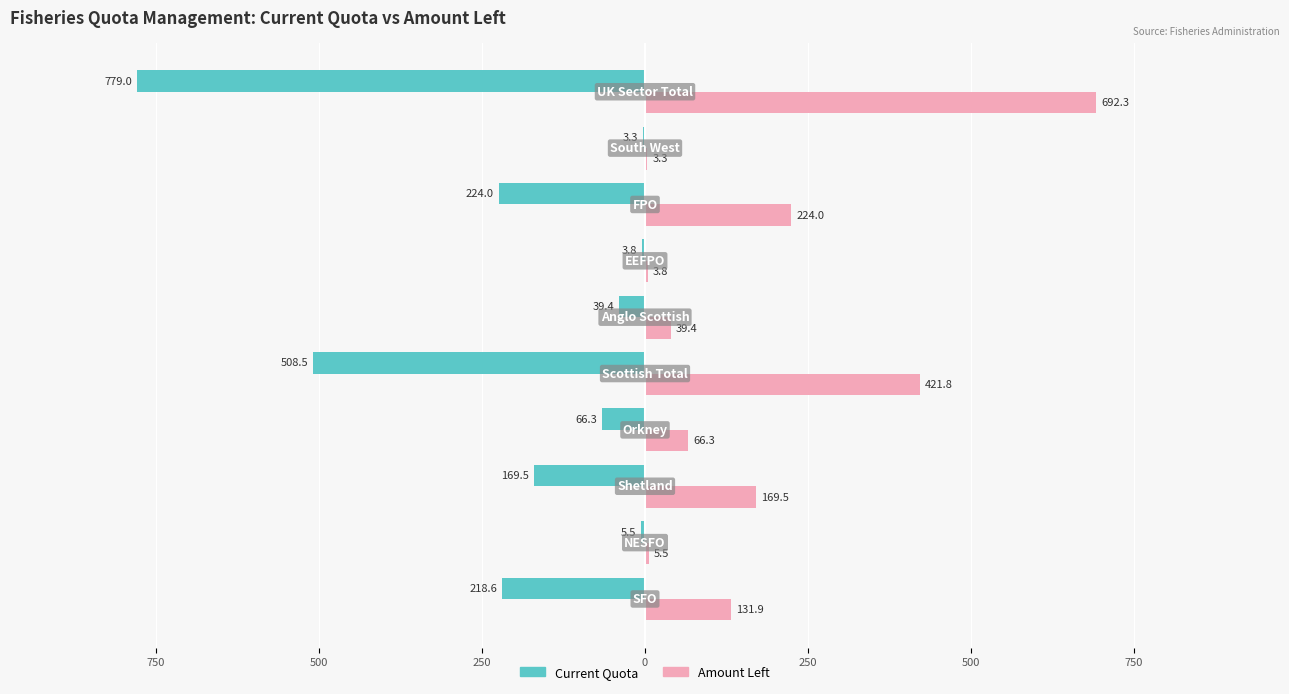

What are all the series names shown in the legend?

Current Quota, Amount Left